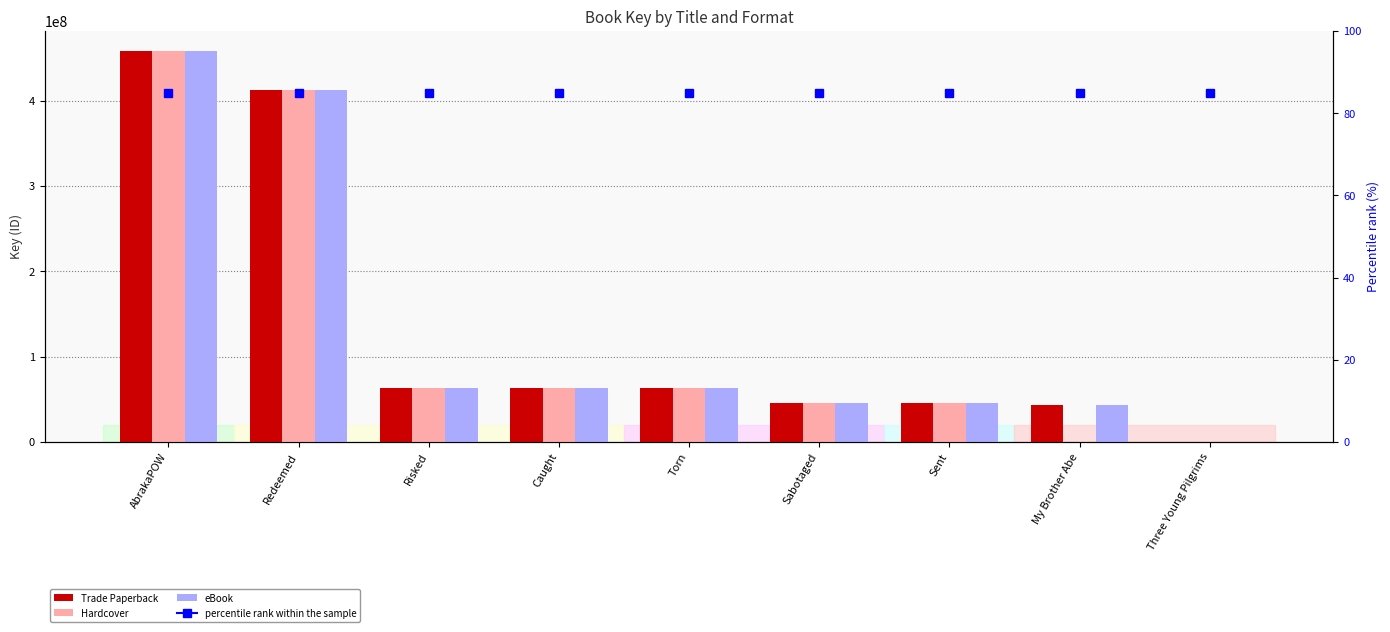

How many distinct data groups are displayed?

3